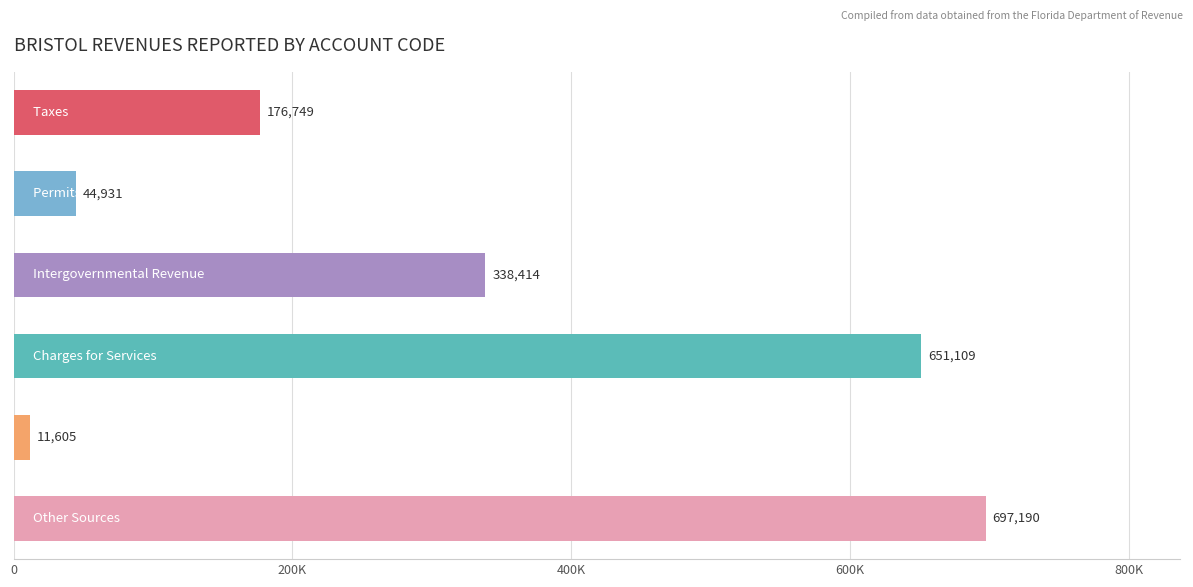

Does the chart contain any negative values?

No